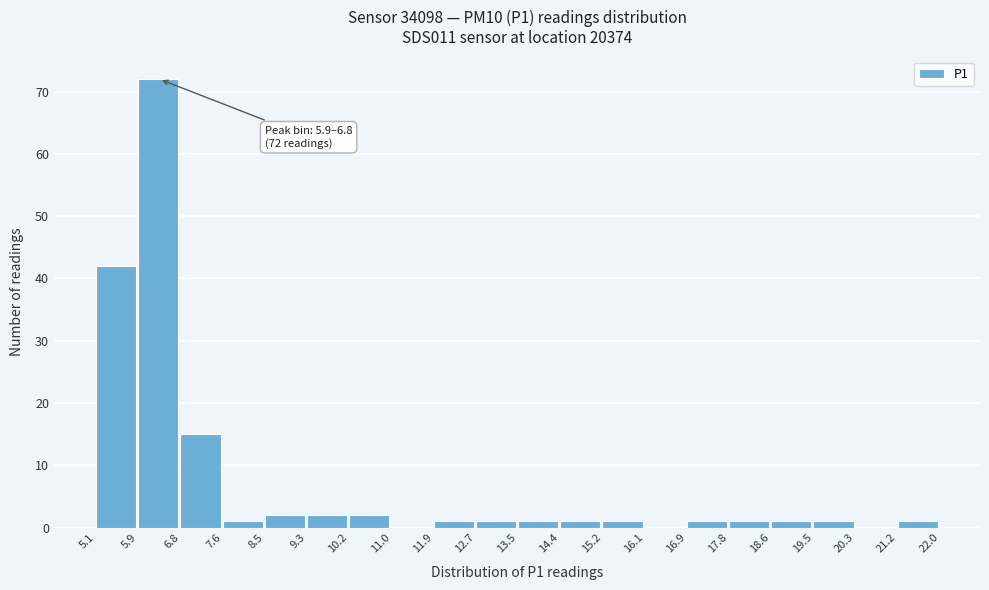

Which range on the x-axis has the tallest bar?

5.9 to 6.8